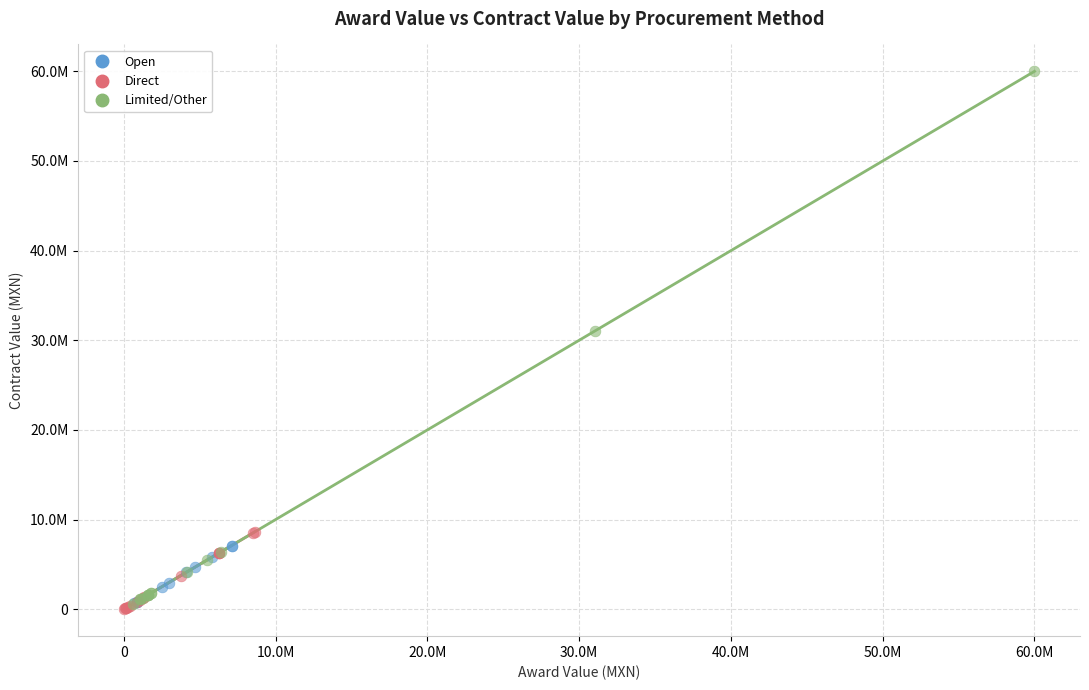

What are all the series names shown in the legend?

Open, Direct, Limited/Other